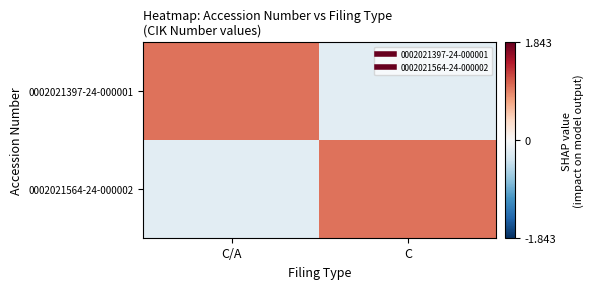

Between C and C/A, which is larger?

C/A